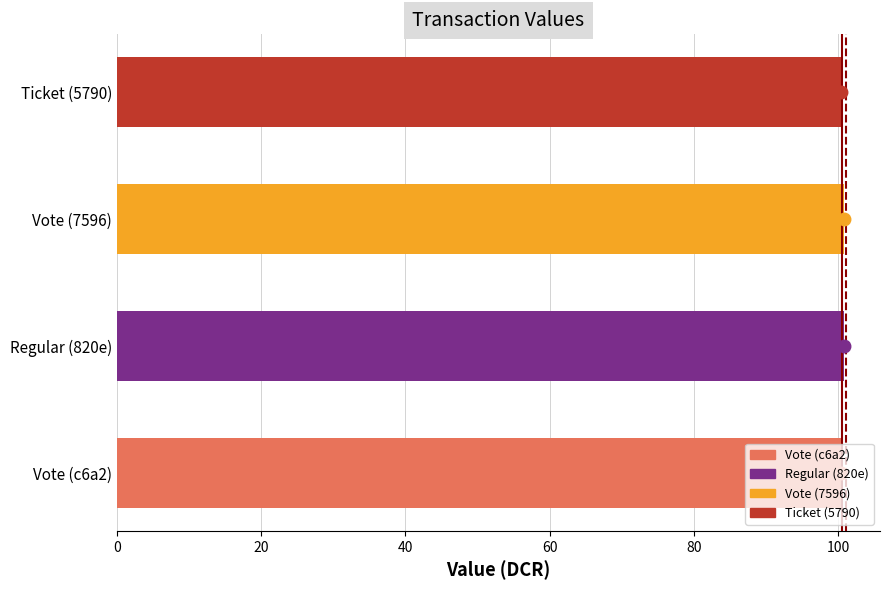

What is the smallest value displayed?

100.4